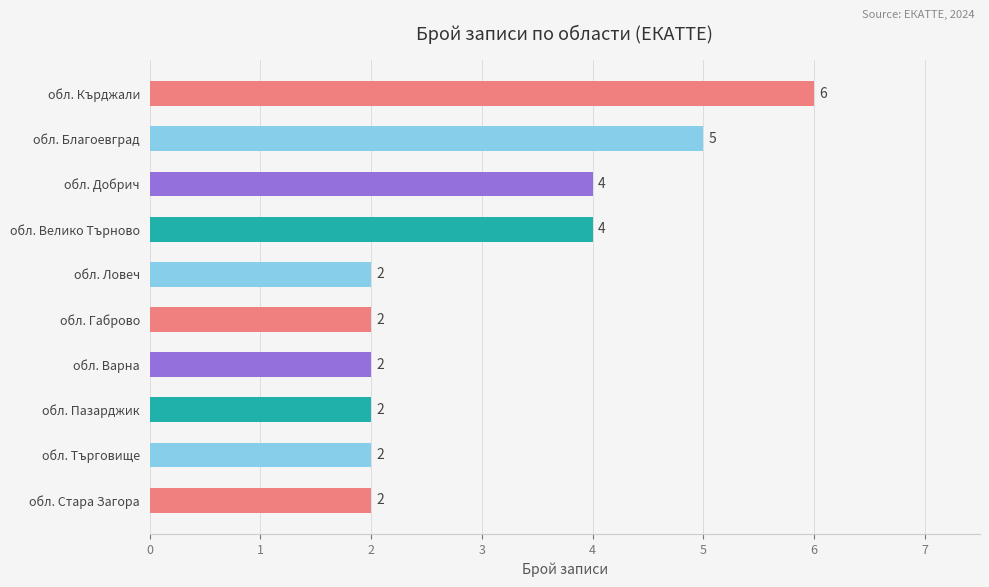

True or false: the data shows 3 at обл. Търговище.

False